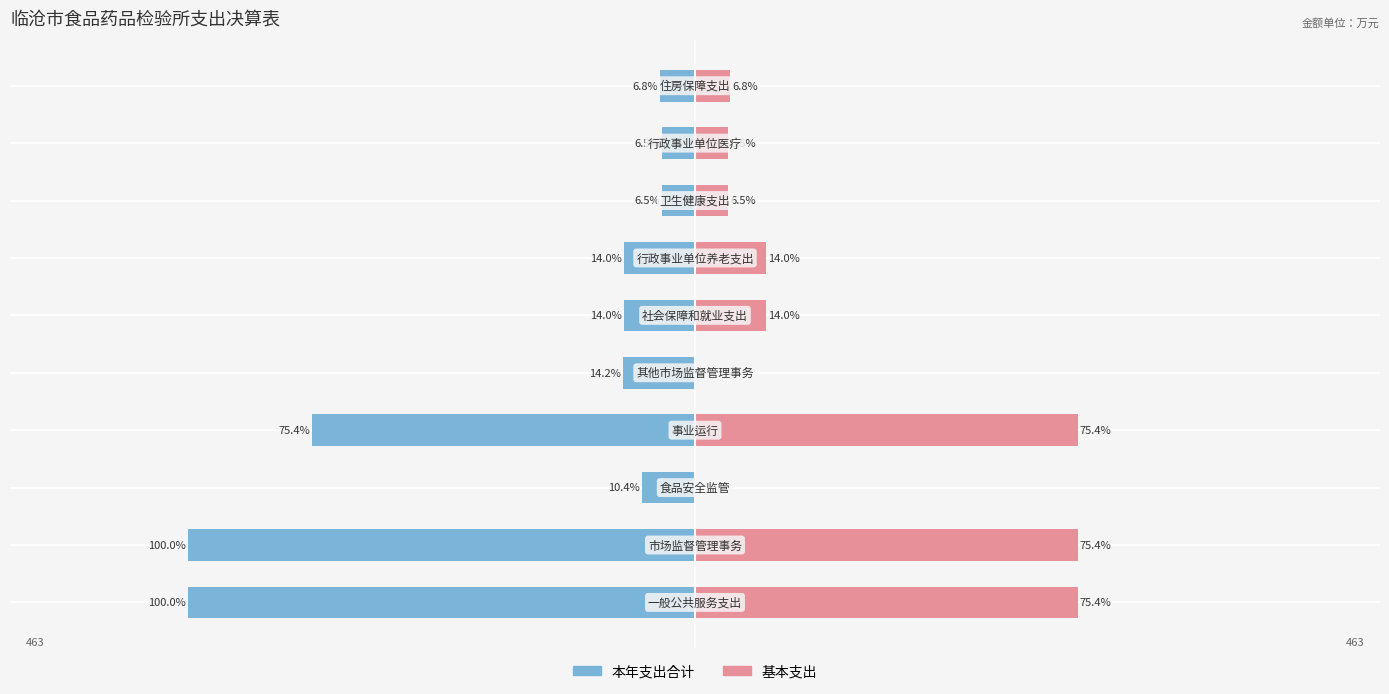

What is the minimum value shown in the chart?

-462.8